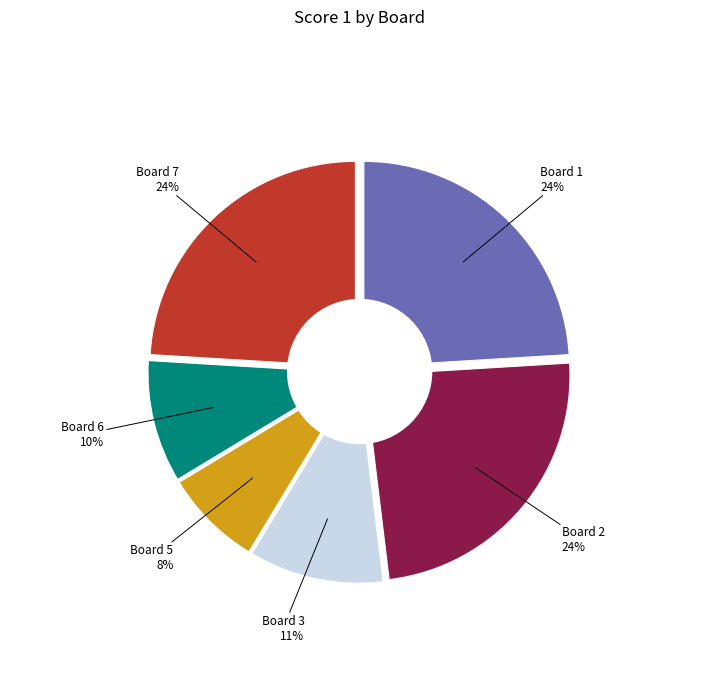

Does Board 1 represent more than half of the total?

No